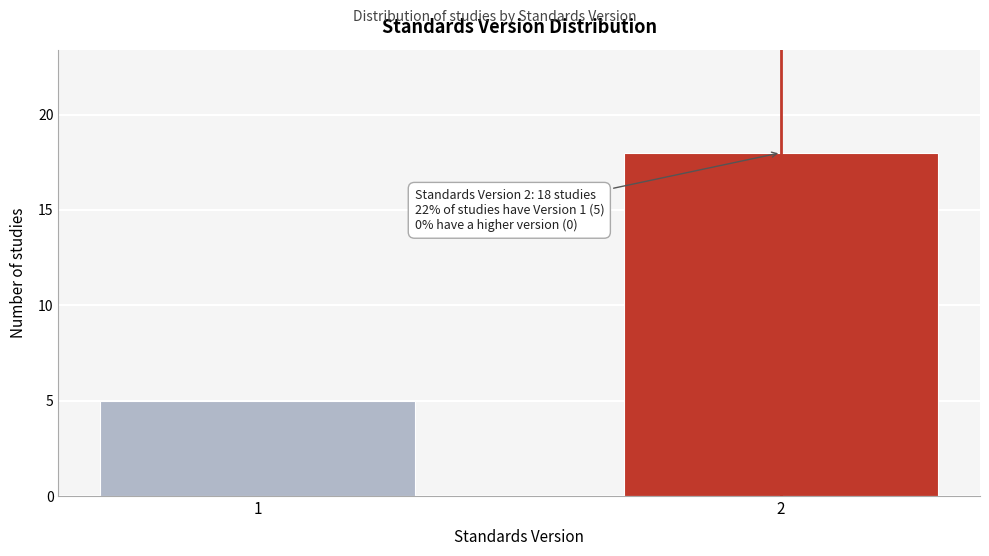

Reading right to left, list all the values displayed in this chart.

2=18	1=5